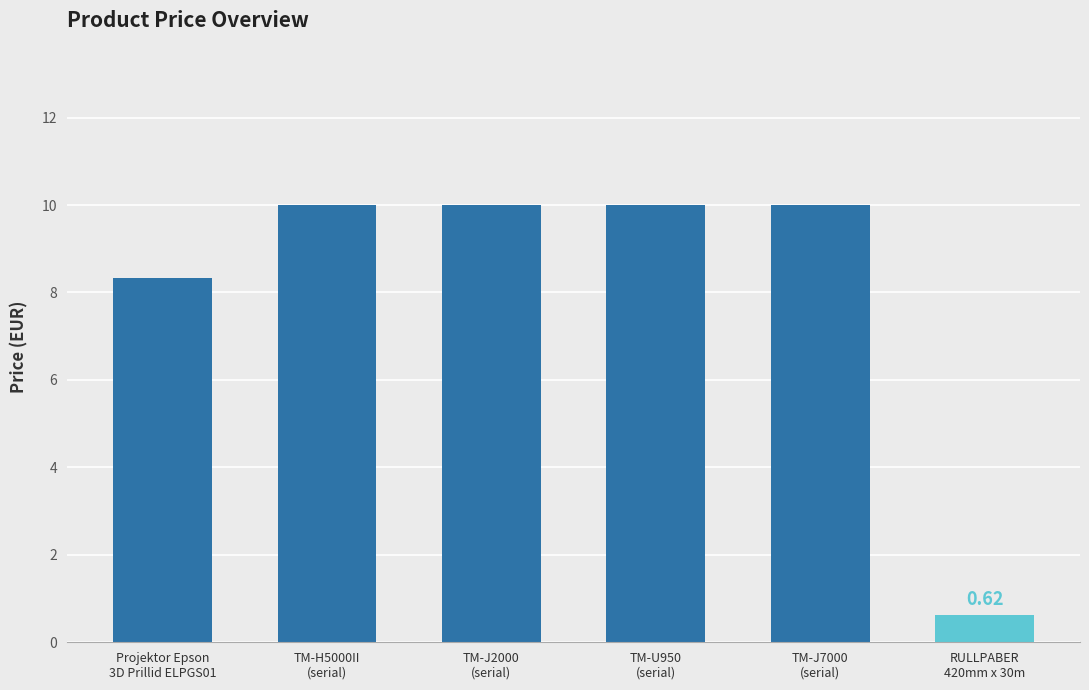

What is the difference between the maximum and minimum values?

9.4